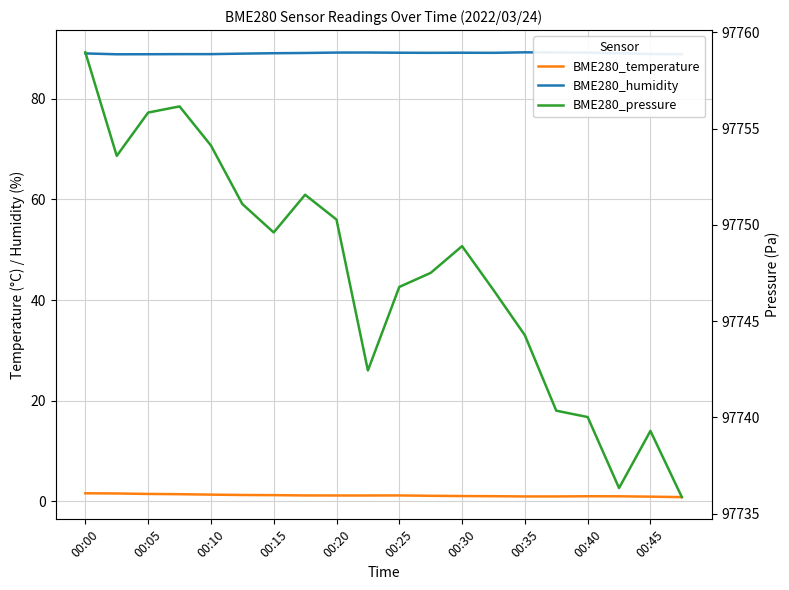

True or false: BME280_humidity and BME280_temperature cross at least once.

False